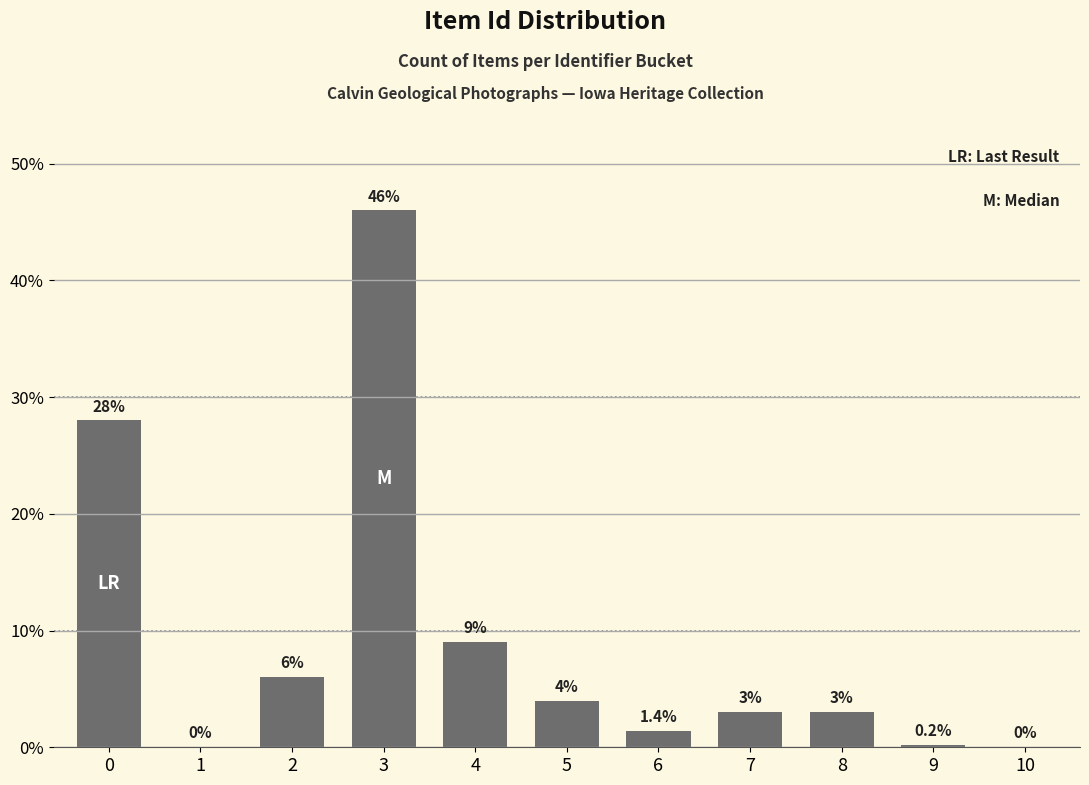

True or false: the data shows 0.0 at 10.

True